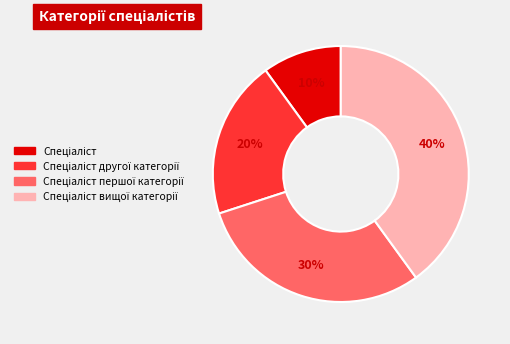

To the nearest percent, what is the difference between the largest and smallest slice percentages?

30%